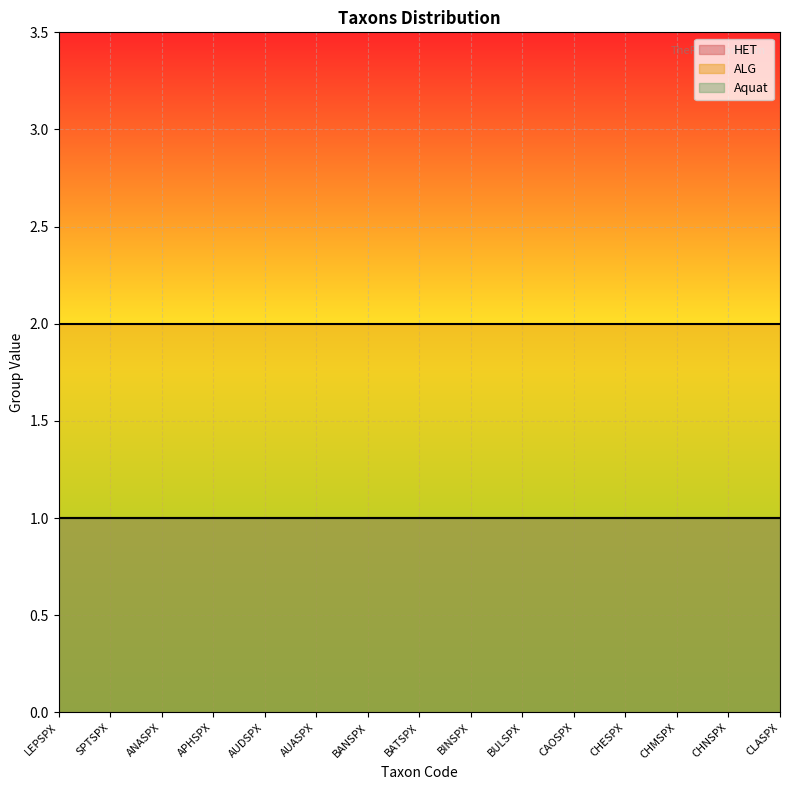

The HET series shows 1 at AUASPX. True or false?

True